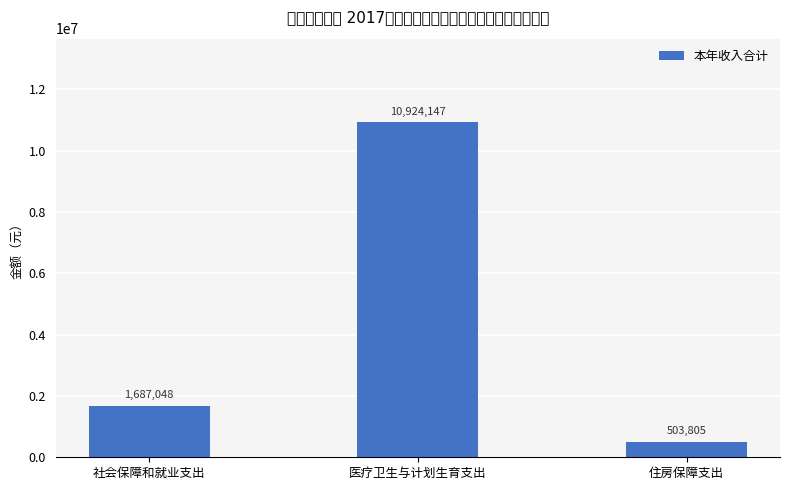

What is the change in value from 社会保障和就业支出 to 医疗卫生与计划生育支出?

+9237098.7